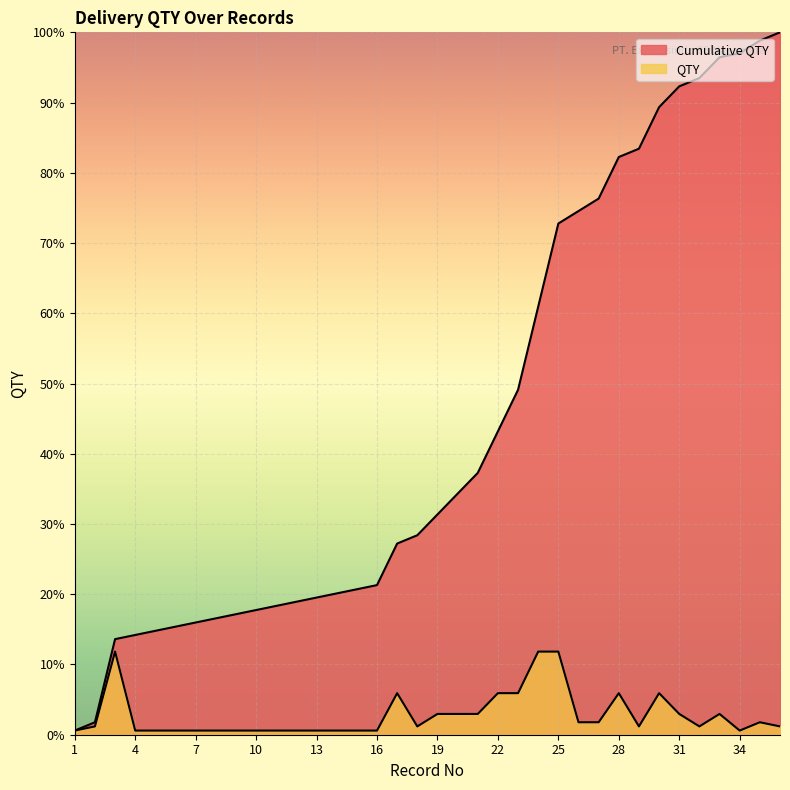

Which label corresponds to the largest value in the chart?

36